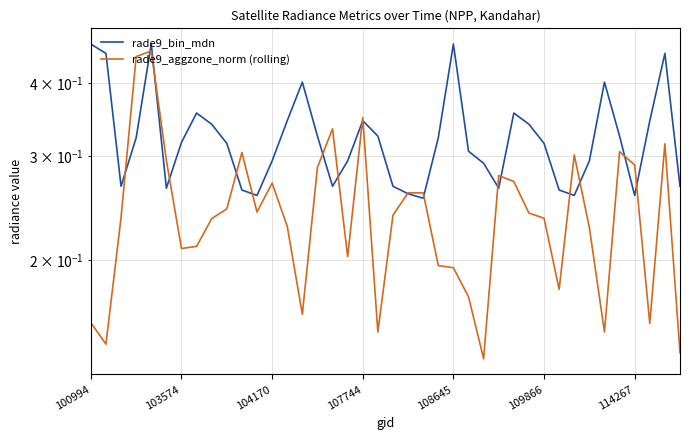

How many lines are shown in the chart?

2